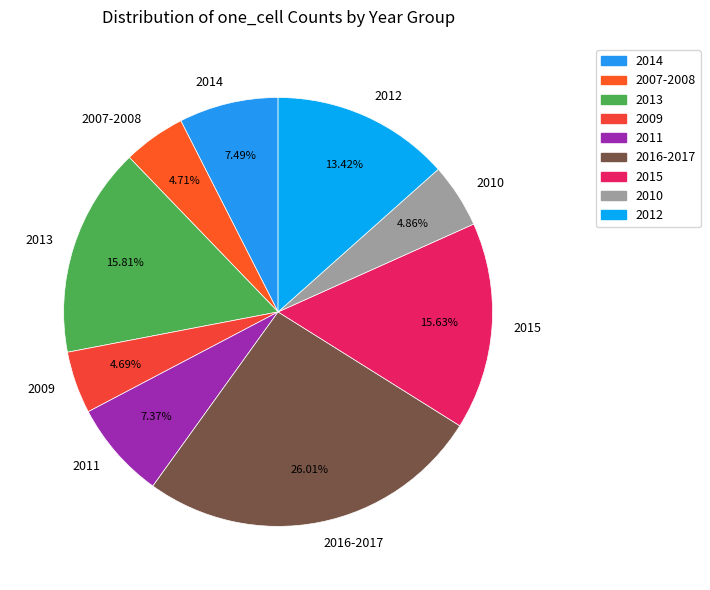

Does 2012 account for over 50% of the chart?

No